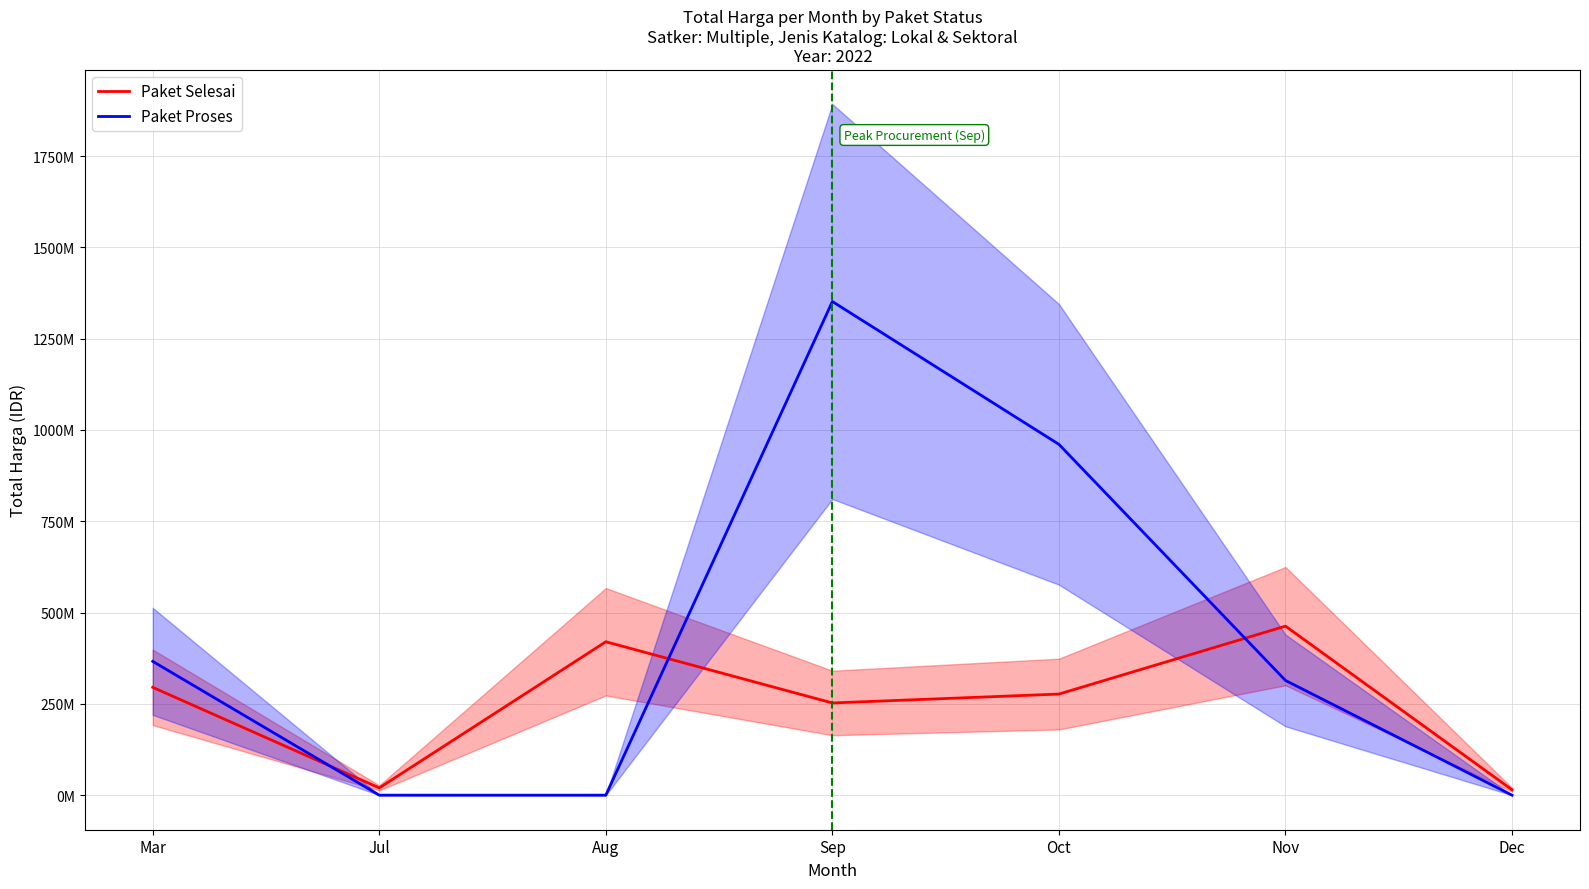

What is the approximate value of Paket Proses at Mar?

366436000